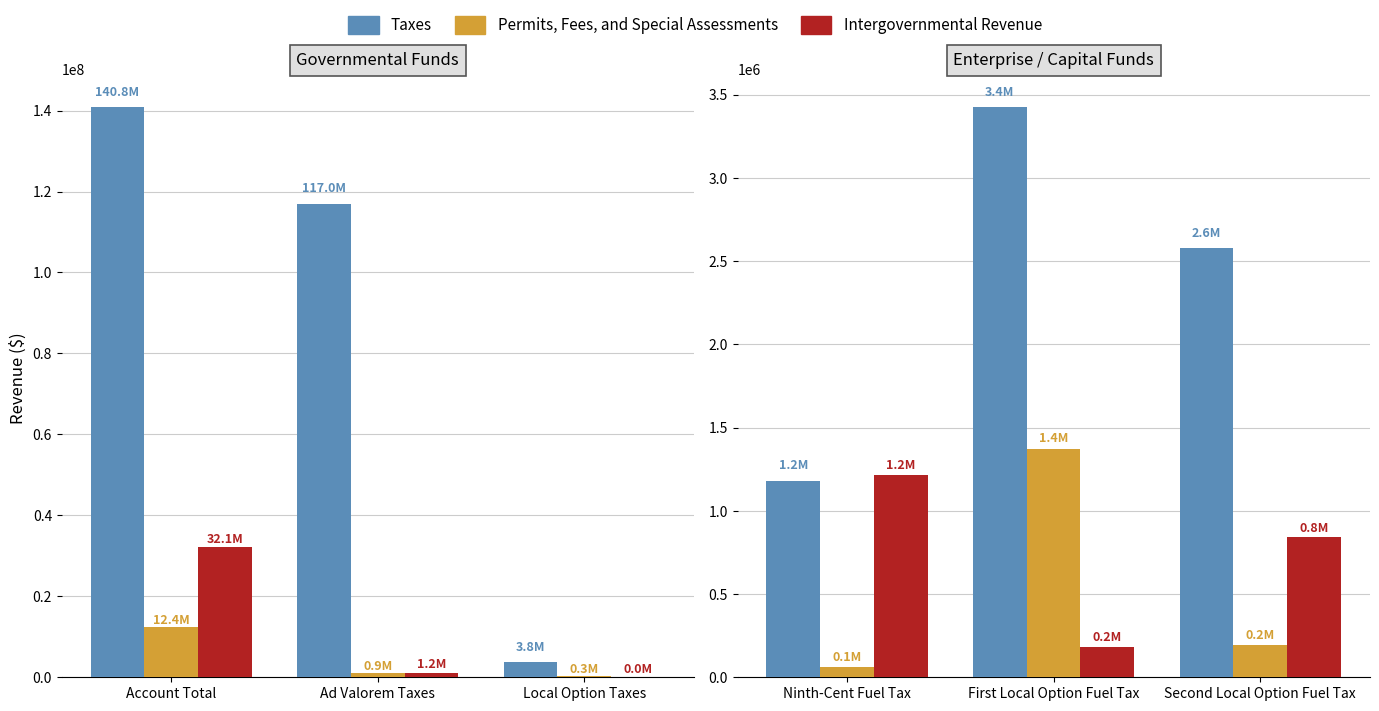

Does the chart contain any negative values?

No